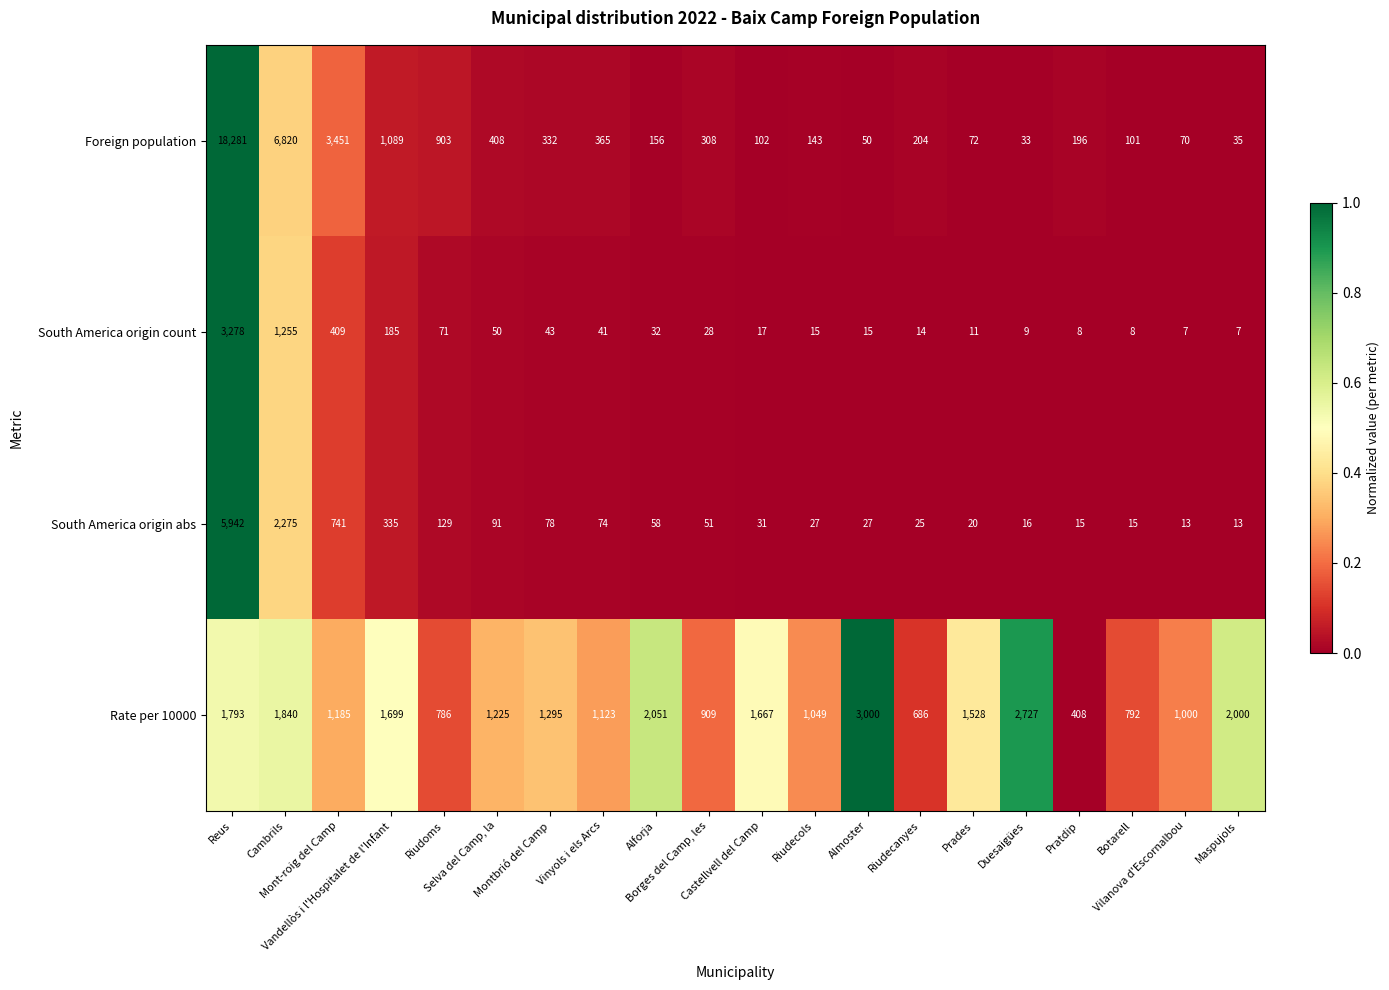

Which series has the widest spread of values?

Foreign population